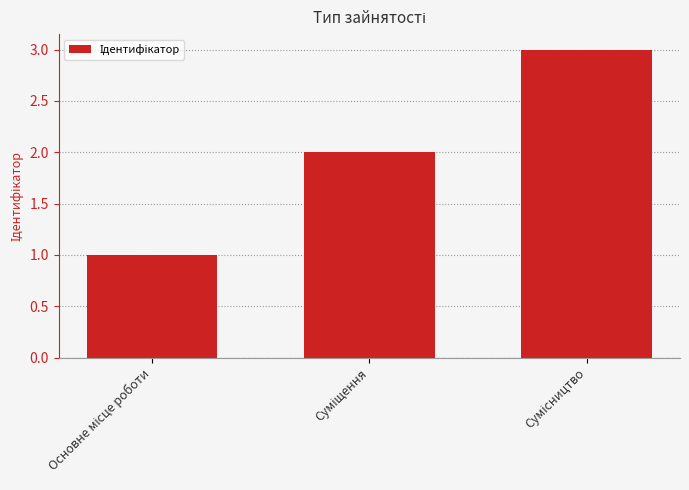

How many categories are shown in the chart?

3